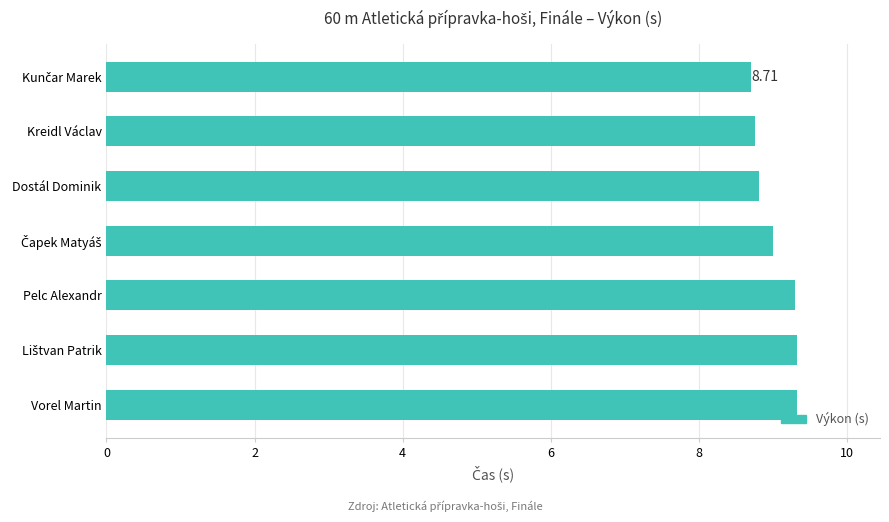

What is the difference between the second highest and minimum values?

0.6